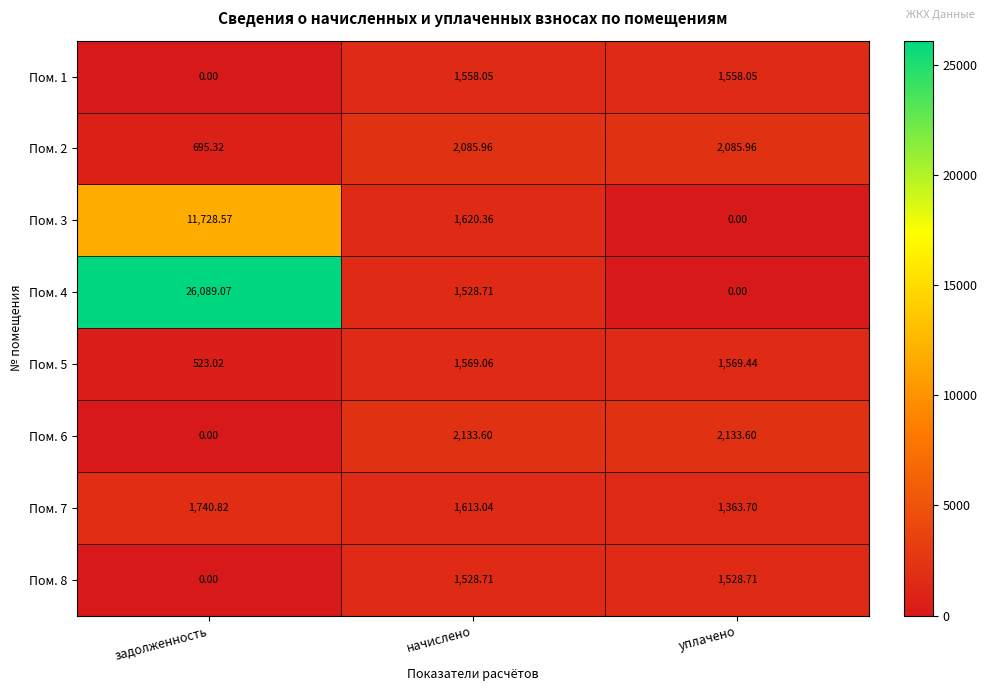

How many values in the Пом. 6 series are below 2133?

1